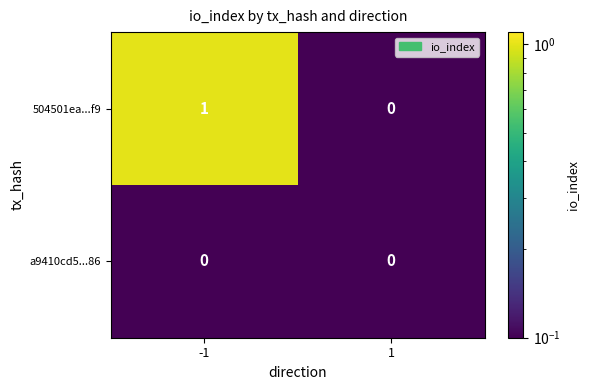

The 504501ea...f9 series shows 1 at -1. True or false?

True